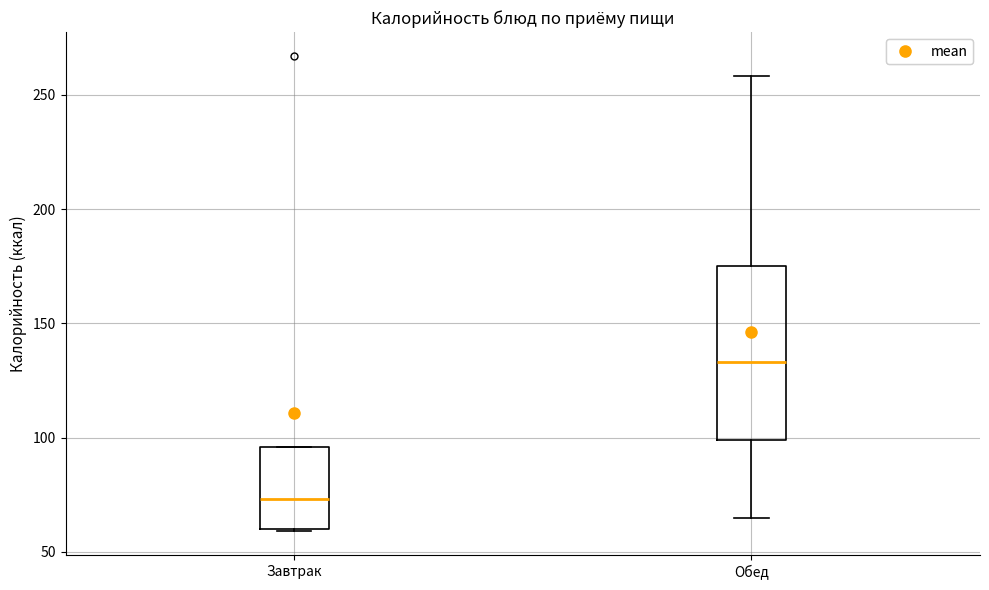

Reading left to right, transcribe this box plot: for each box, give where its median line is, the range the box spans, and where its two whiskers end, as read against the y-axis. The values are not printed on the chart, so give them approximately, as read against the axis.

Завтрак: median 75, box 60 to 95, whiskers 60 to 95
Обед: median 135, box 100 to 175, whiskers 65 to 260